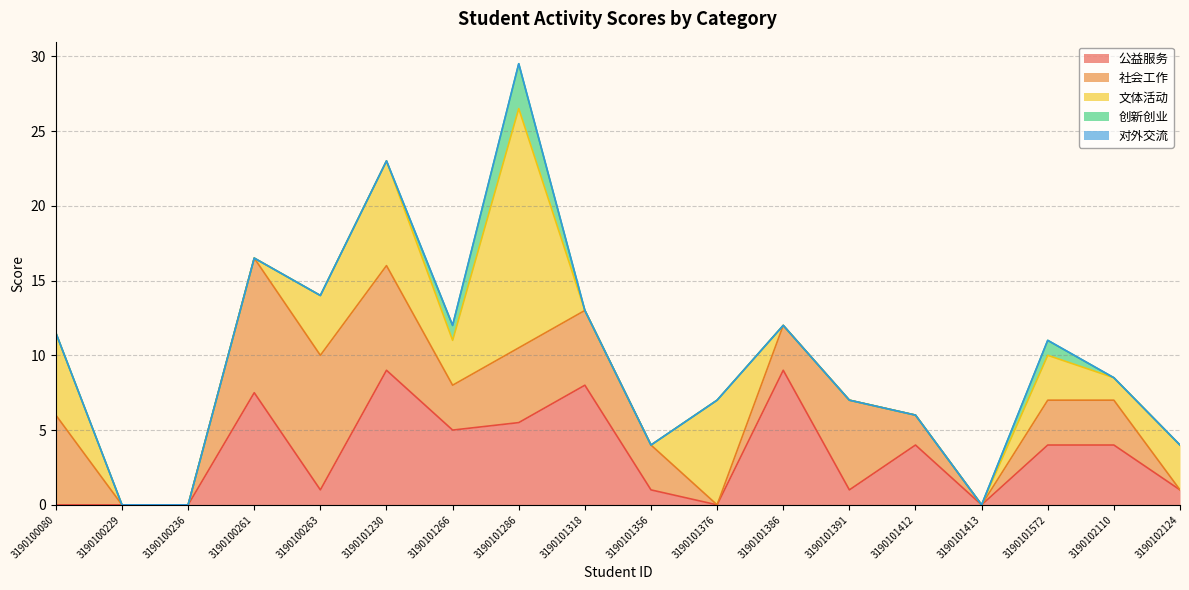

True or false: 社会工作 and 公益服务 cross at least once.

True